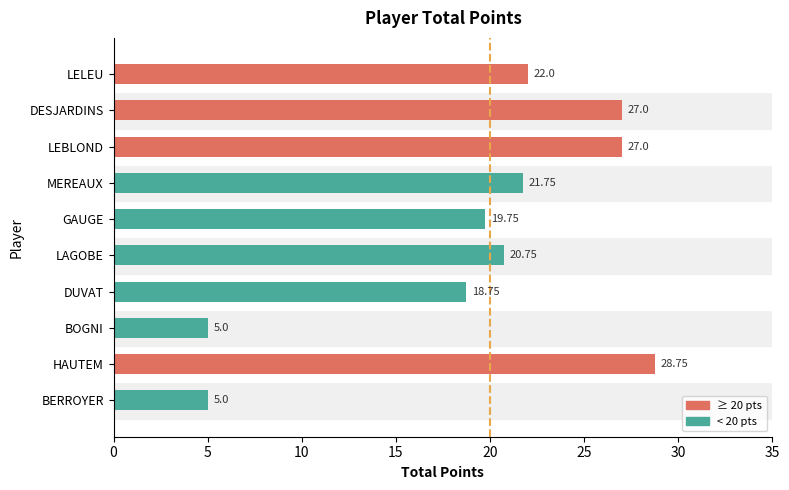

Between GAUGE and LAGOBE, which is larger?

LAGOBE